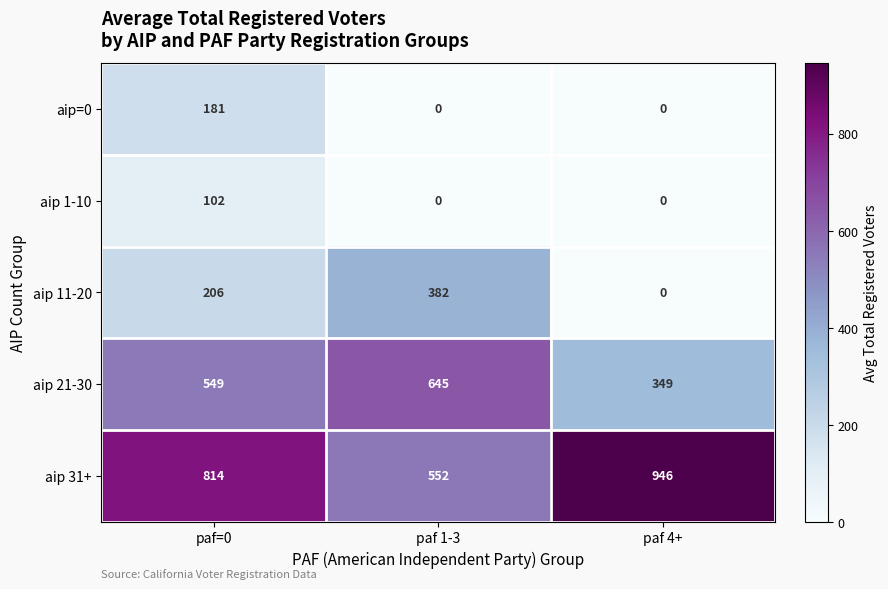

Which label corresponds to the largest value in the chart?

paf 4+